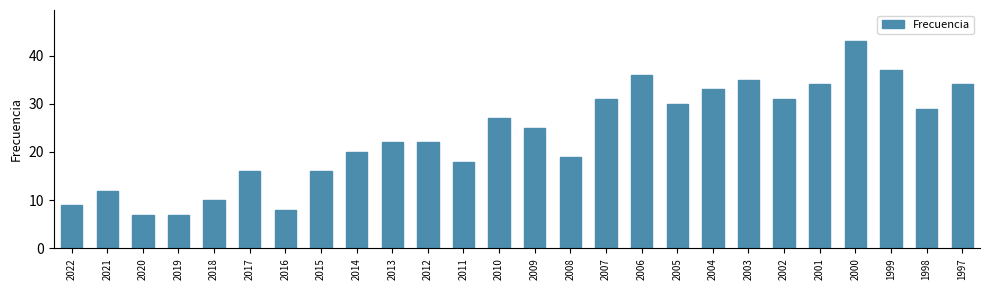

What is the difference between the maximum and minimum values?

36